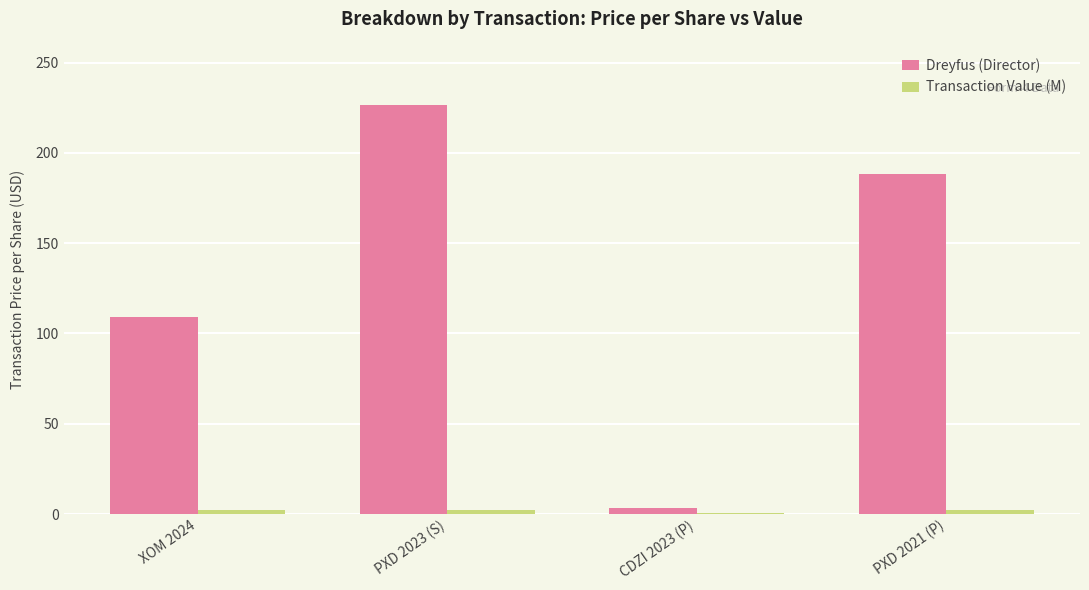

Is it true that Dreyfus (Director) equals 188.1 at PXD 2021 (P)?

True